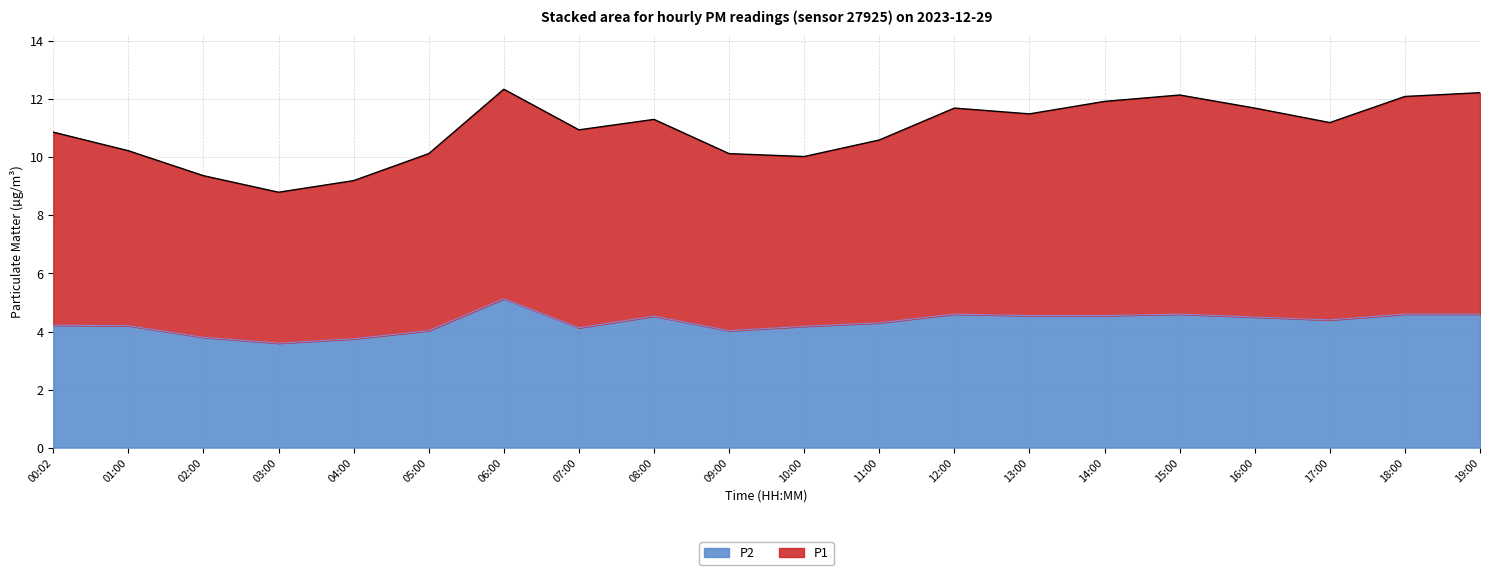

Rank the categories by P2 value from lowest to highest.

03:00, 04:00, 02:00, 05:00, 09:00, 07:00, 10:00, 01:00, 00:02, 11:00, 17:00, 16:00, 08:00, 13:00, 14:00, 12:00, 15:00, 18:00, 19:00, 06:00